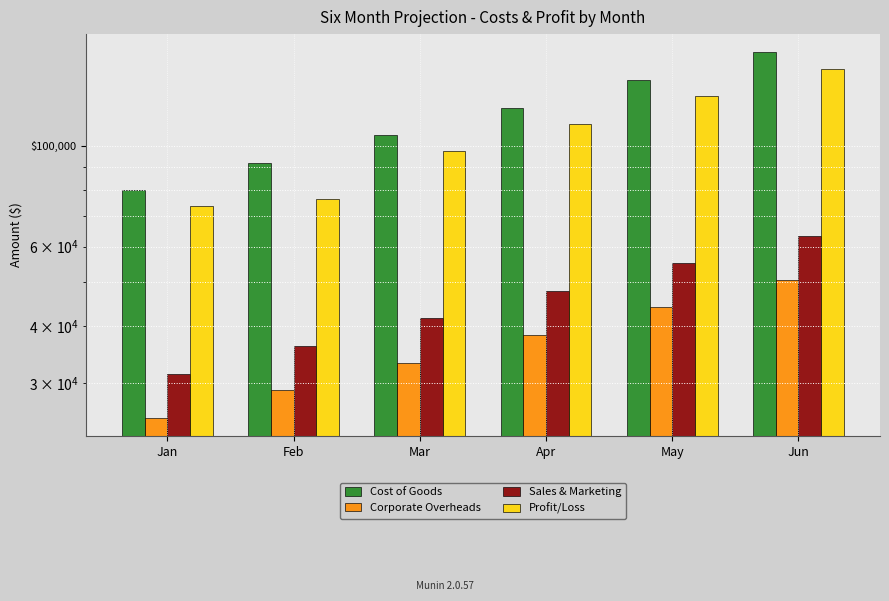

What is the sum of the Profit/Loss values at Jun and May?

276387